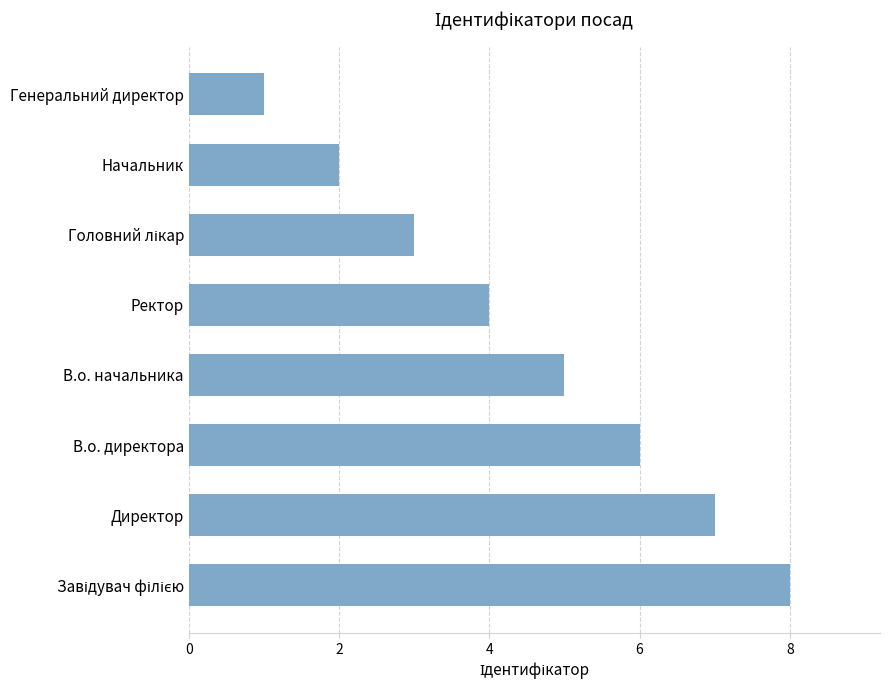

At which label is the value closest to 4?

Ректор